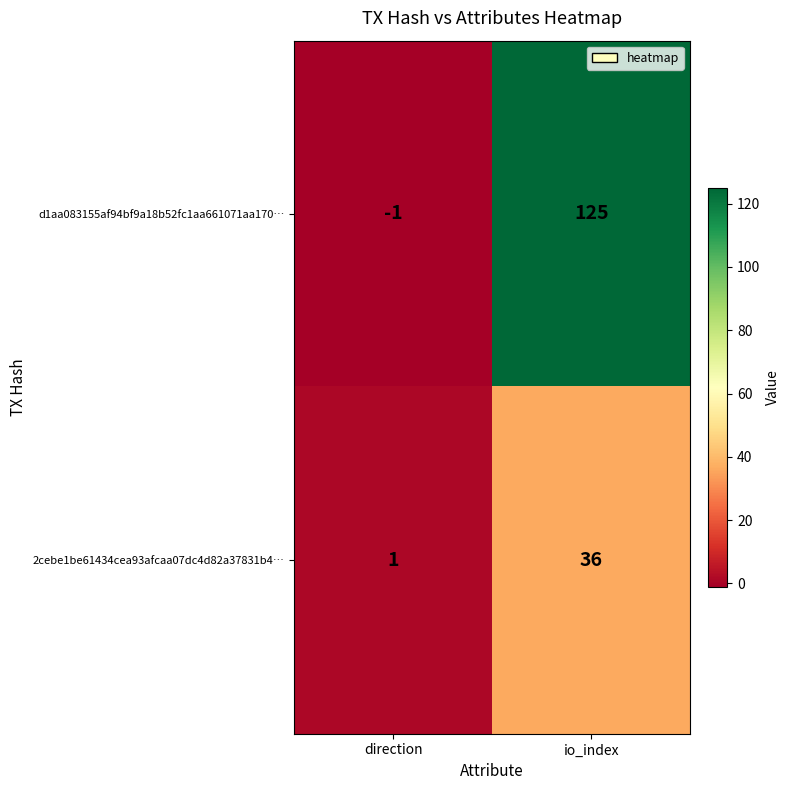

Which series has the largest range (max minus min)?

d1aa083155af94bf9a18b52fc1aa661071aa170…